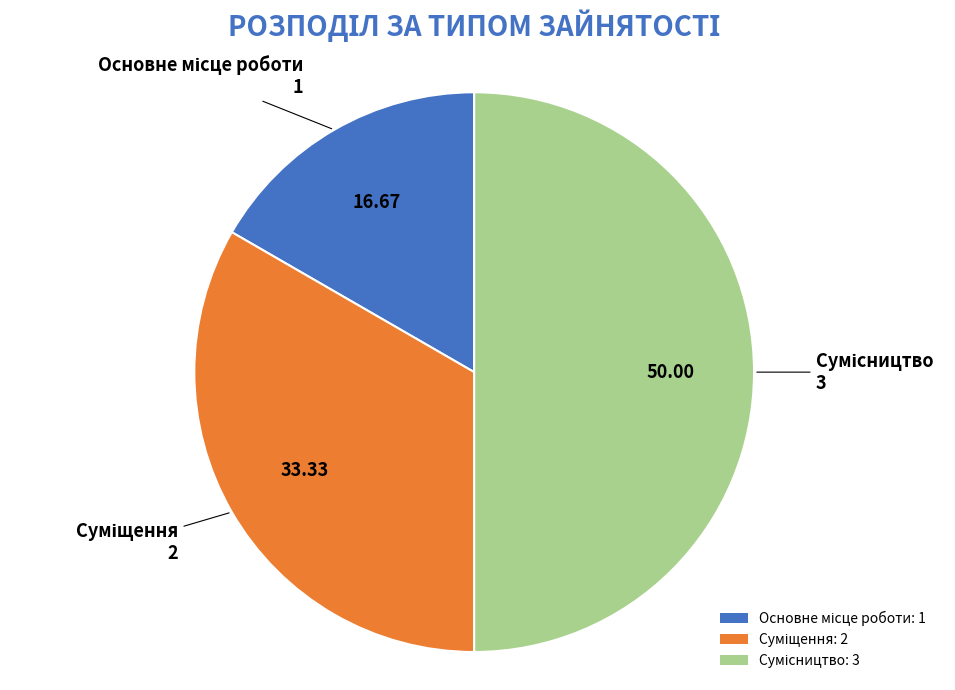

How many slices are in this pie chart?

3